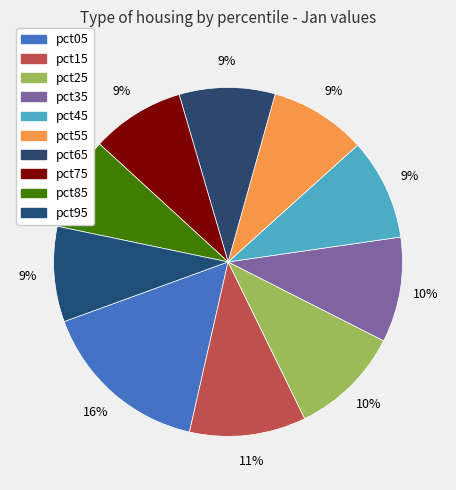

To the nearest percent, what is the average slice percentage?

10%